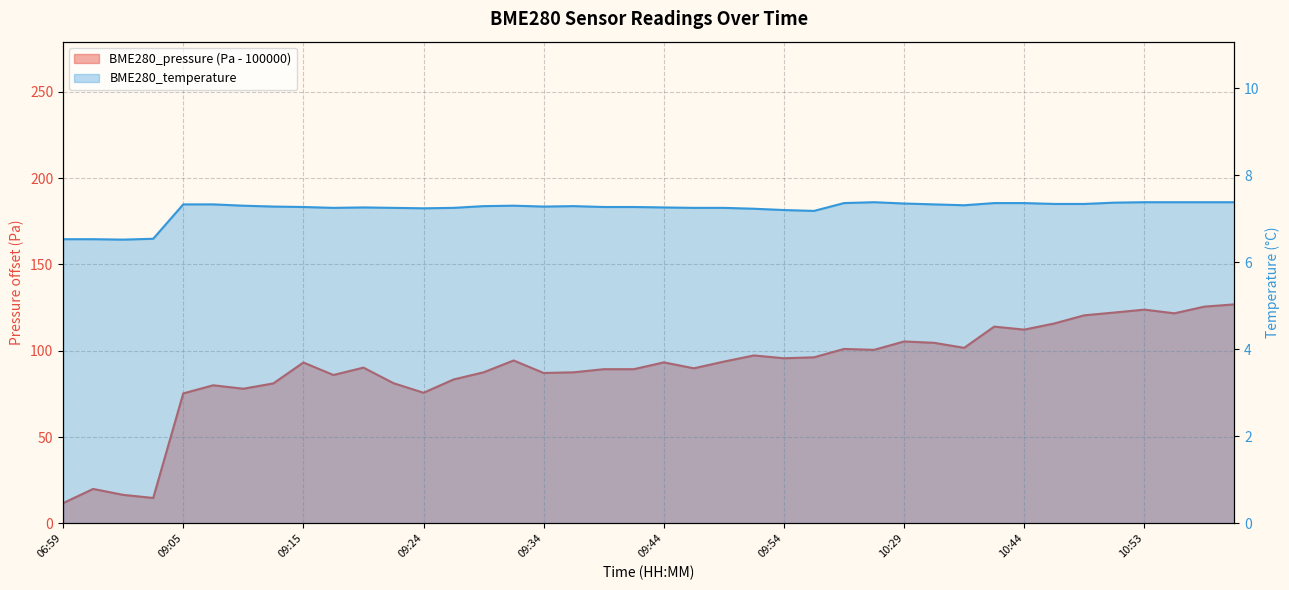

Read the BME280_pressure value at 09:49.

93.7